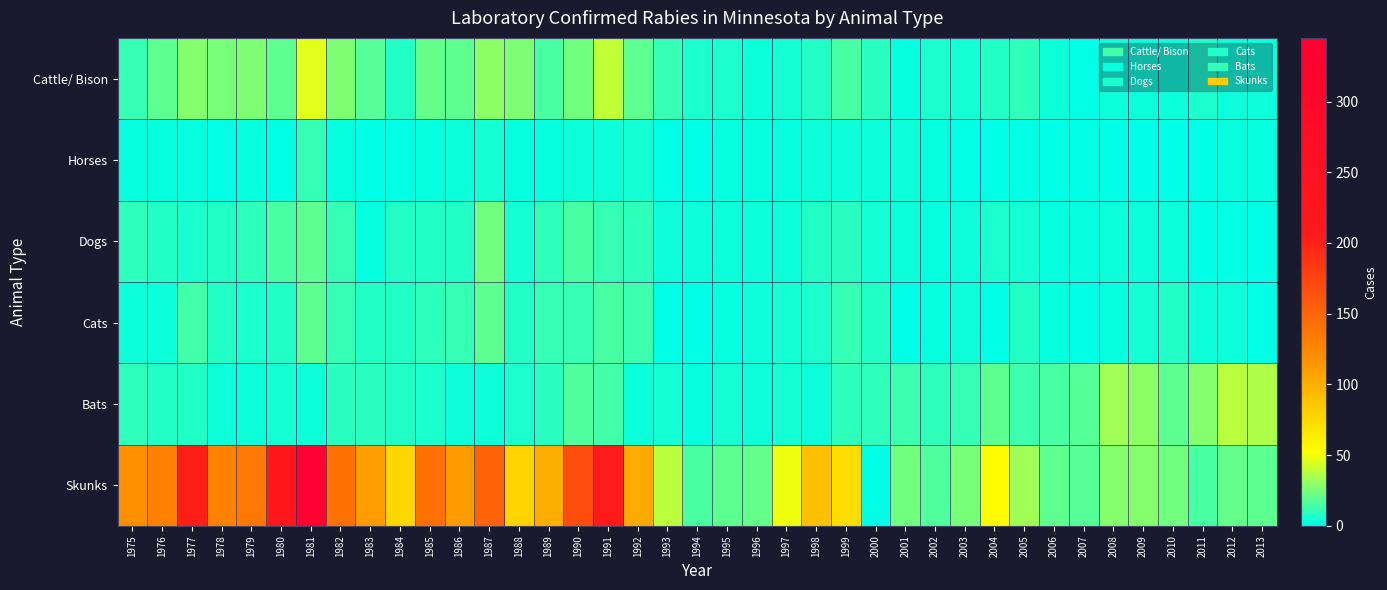

Which series has the widest spread of values?

Skunks